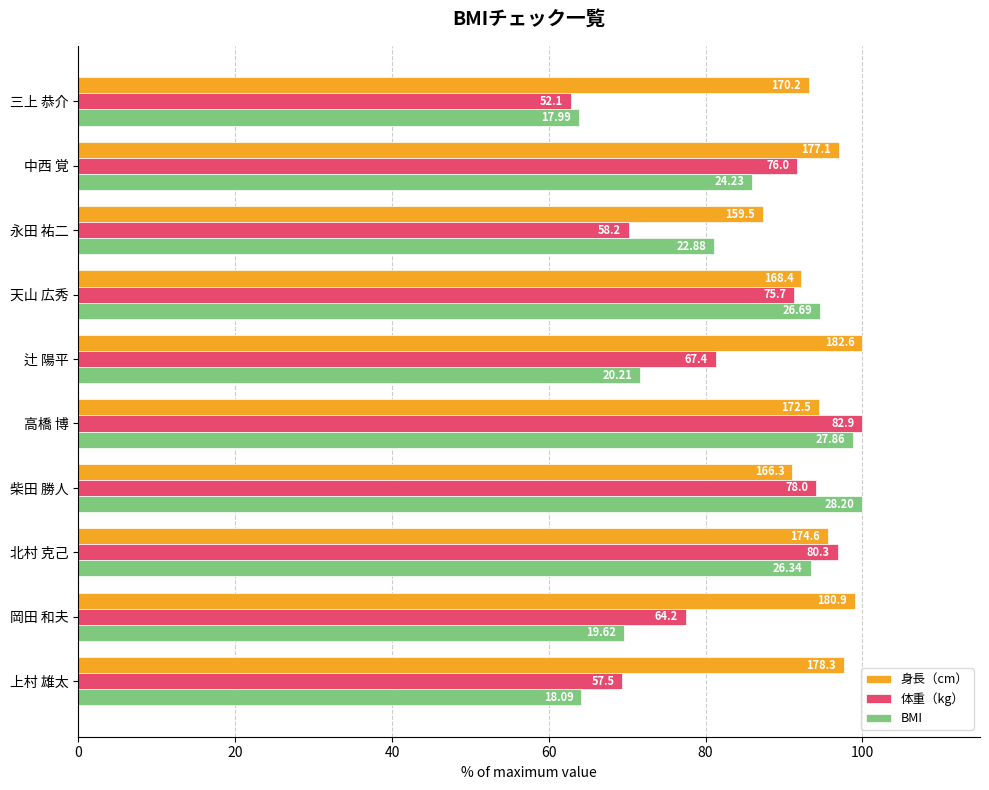

What are all the series names shown in the legend?

身長（cm）, 体重（kg）, BMI